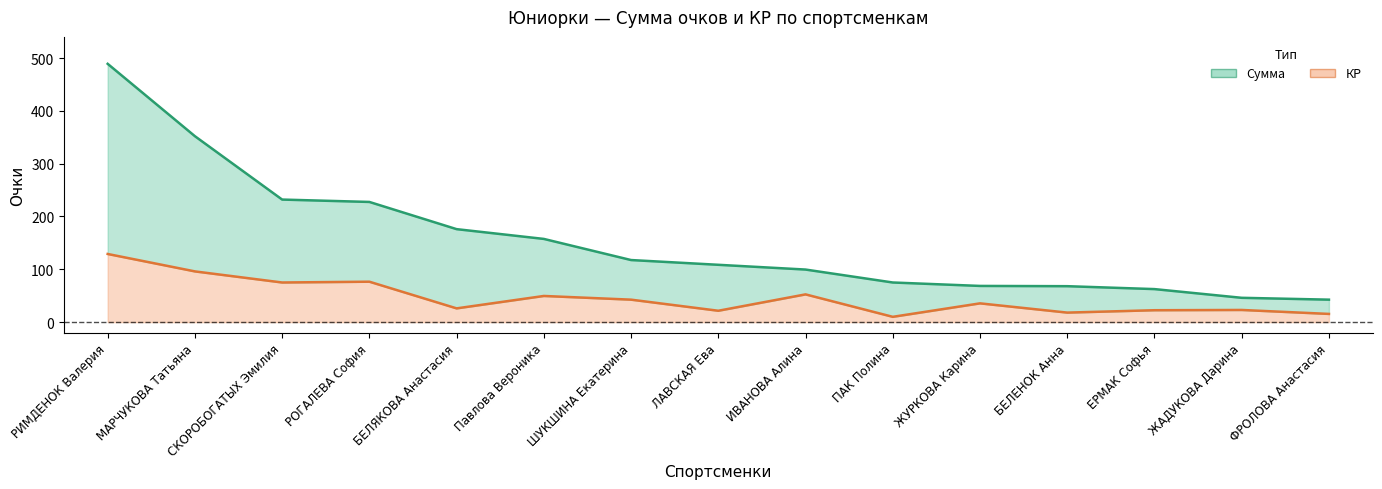

The value of КР at РИМДЕНОК Валерия is 129.0. True or false?

True